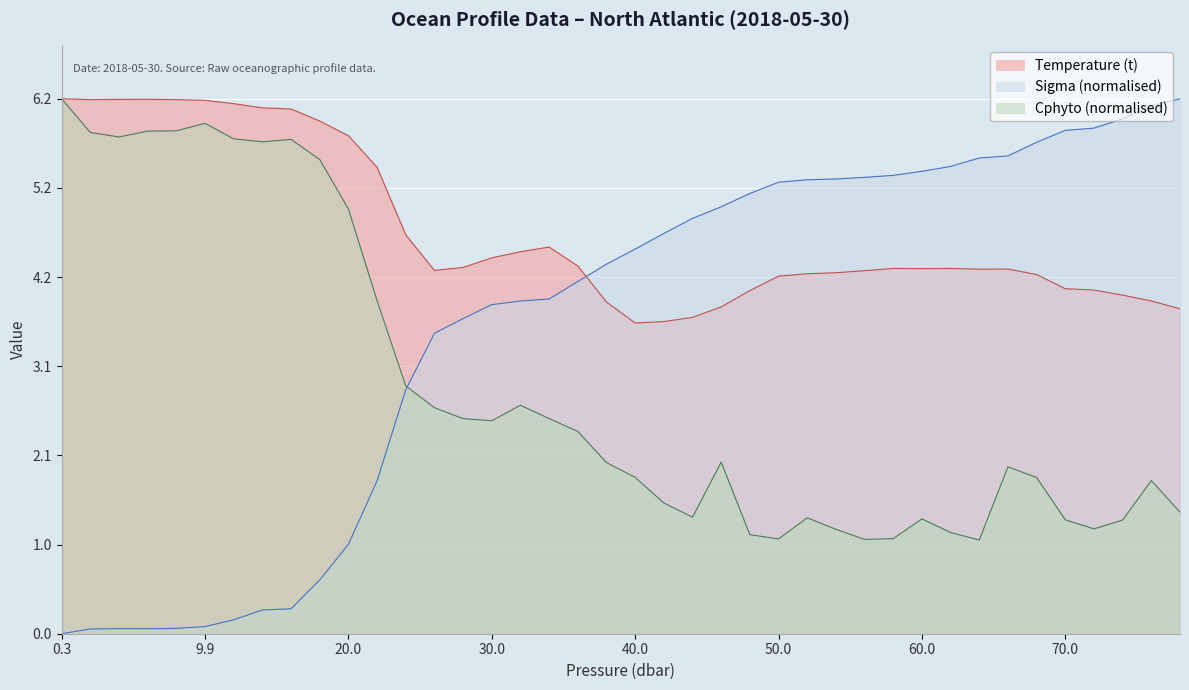

How many values in the Sigma series exceed 4?

22